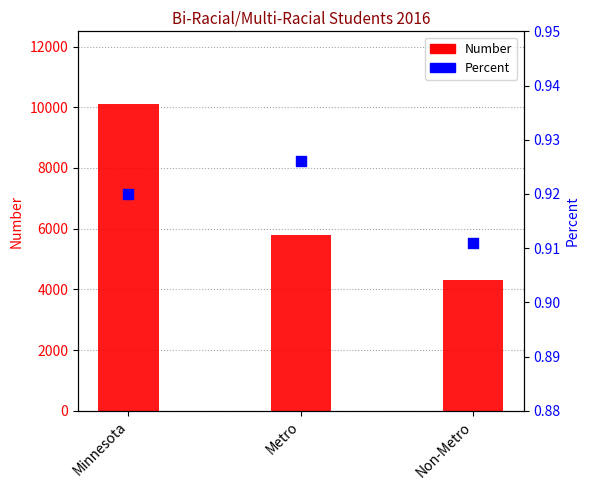

Which series contains the highest Y value?

Number